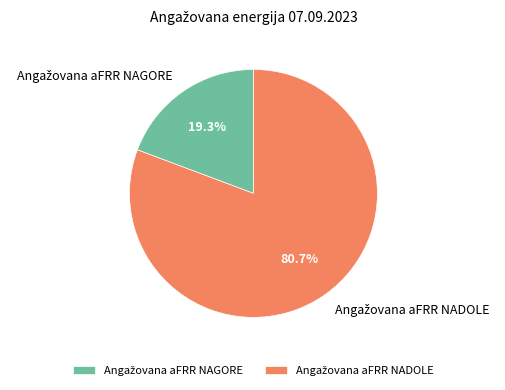

Does any single category account for the majority?

Yes